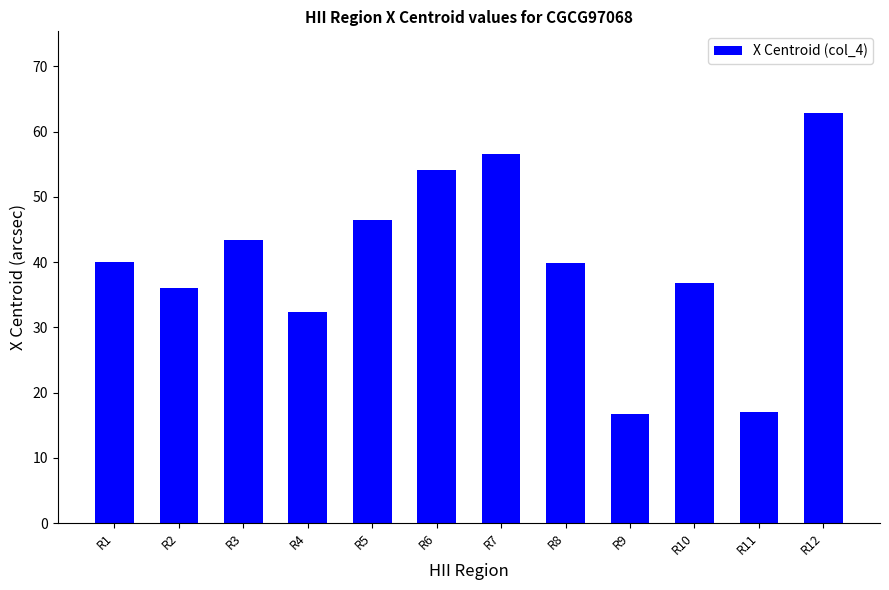

Which label corresponds to the largest value in the chart?

R12